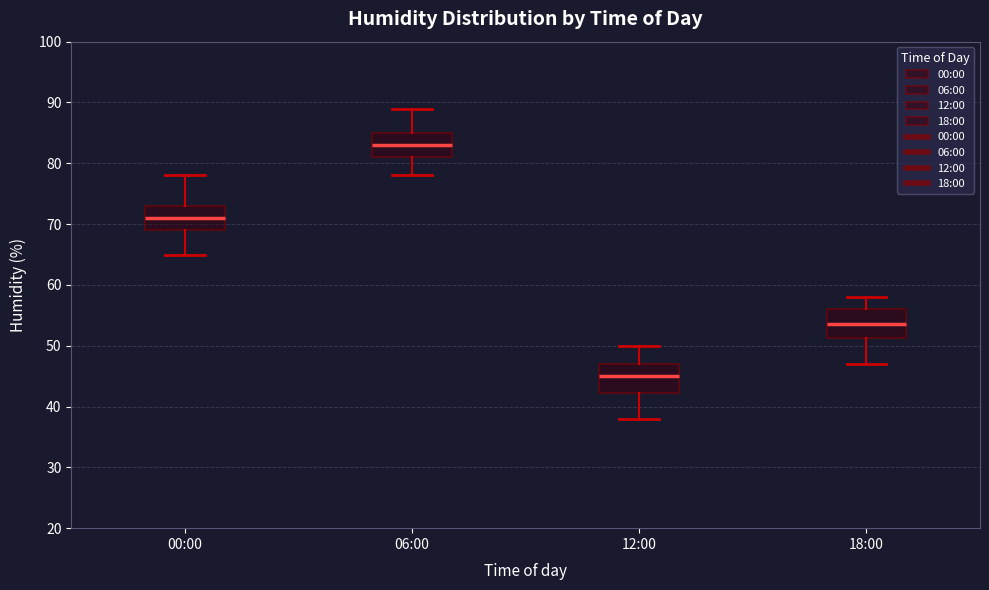

Reading left to right, read every box against the y-axis: the position of its median line, the range the box covers, and the ends of its whiskers. The values are not printed on the chart, so give them approximately, as read against the axis.

00:00: median 71, box 69 to 73, whiskers 65 to 78
06:00: median 83, box 81 to 85, whiskers 78 to 89
12:00: median 45, box 42 to 47, whiskers 38 to 50
18:00: median 54, box 51 to 56, whiskers 47 to 58